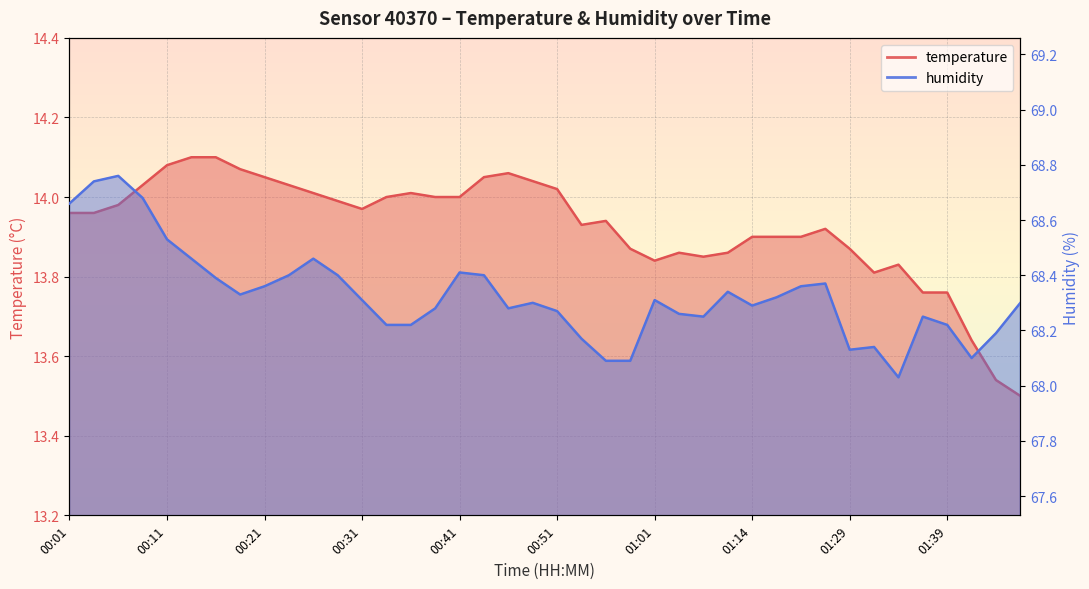

The temperature series shows 18.9 at 00:58. True or false?

False